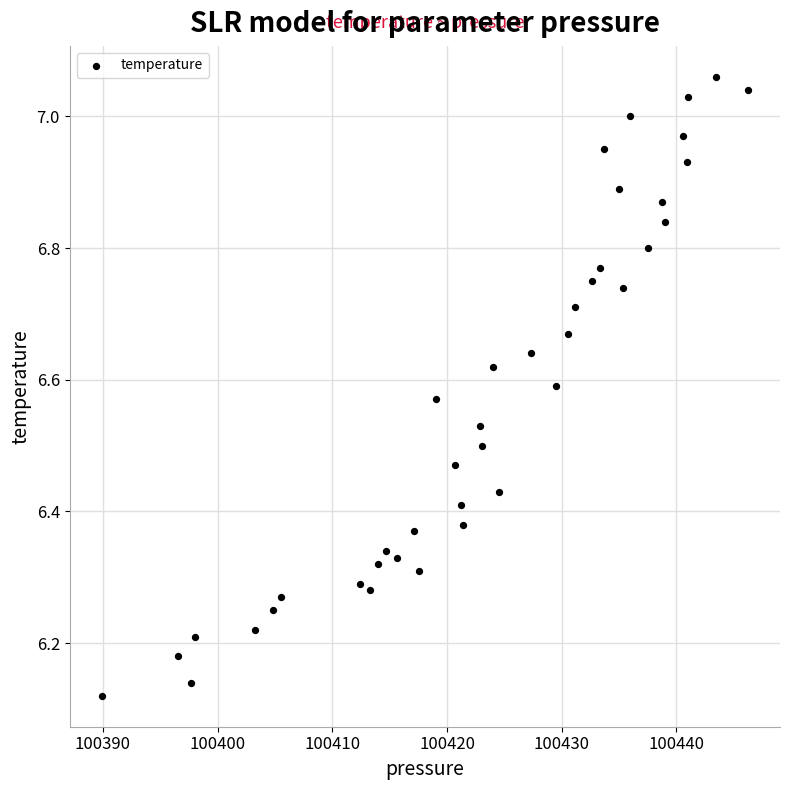

What is the range of Y values (max minus min)?

0.9